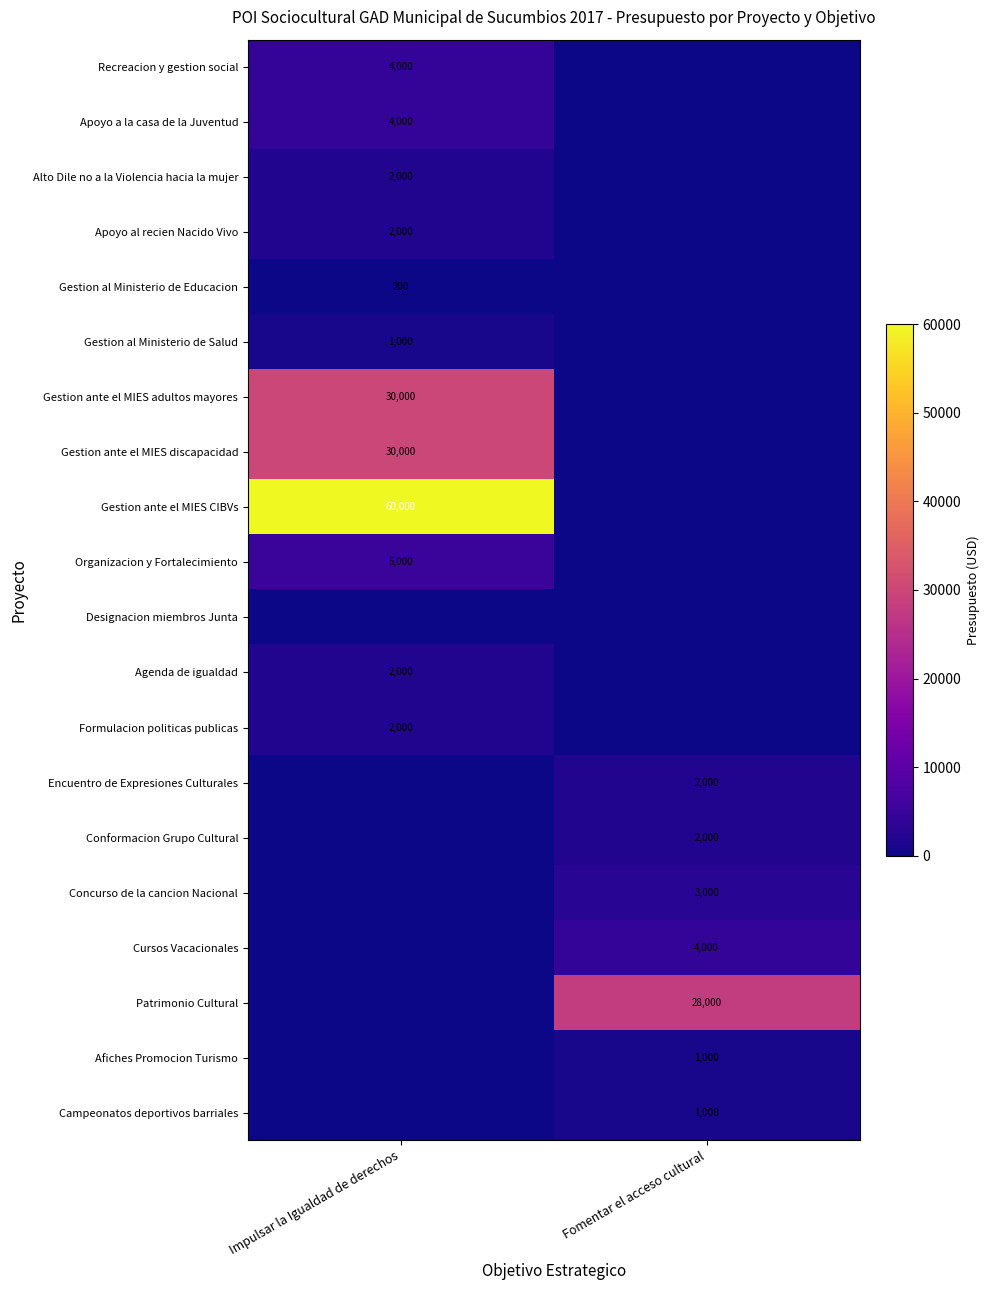

Is the value of Conformacion Grupo Cultural at Fomentar el acceso cultural greater than the value of Gestion ante el MIES CIBVs at Impulsar la Igualdad de derechos?

No